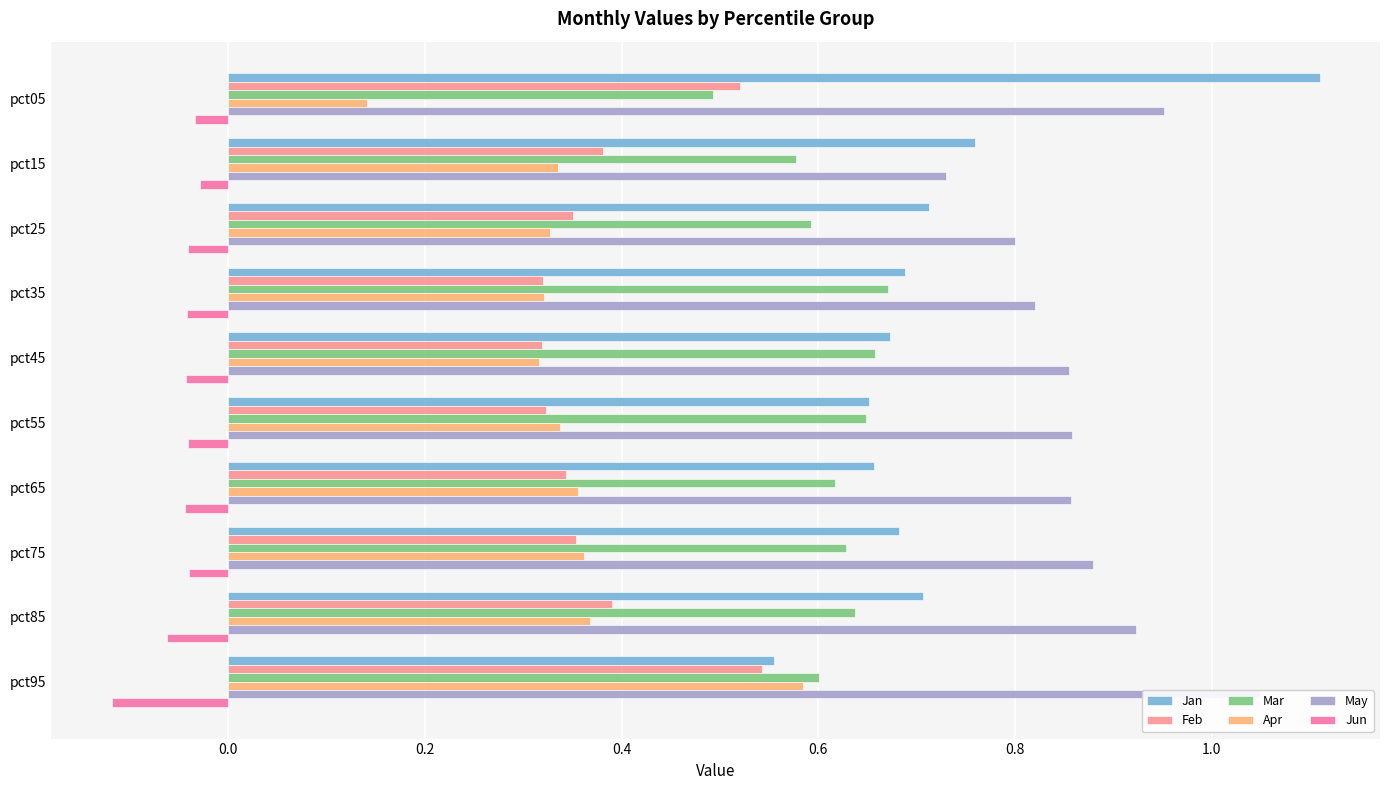

Which series has the largest range (max minus min)?

Jan